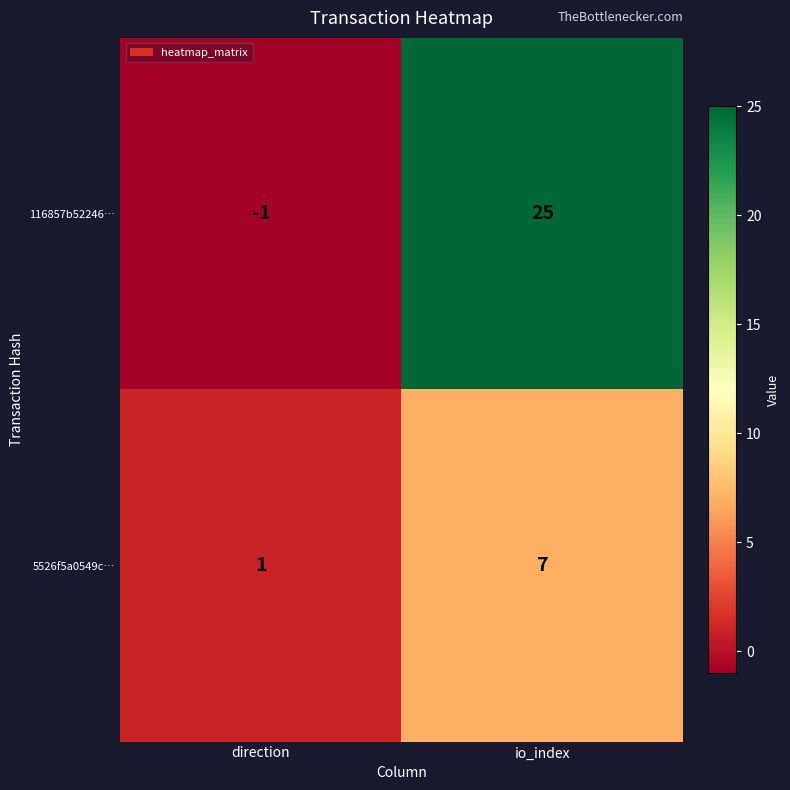

Reading right to left, what are all the values shown in this chart?

116857b52246…: io_index=25	direction=-1
5526f5a0549c…: io_index=7	direction=1